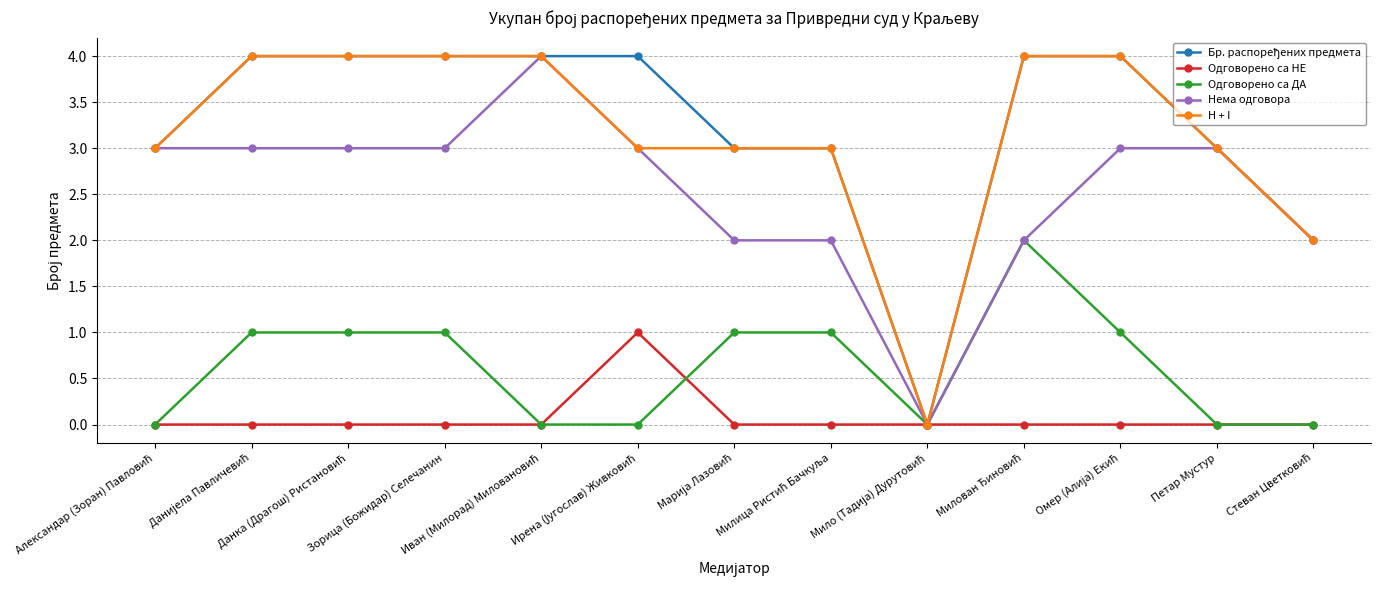

What is the value of the H + I point at the 7th from the left?

3